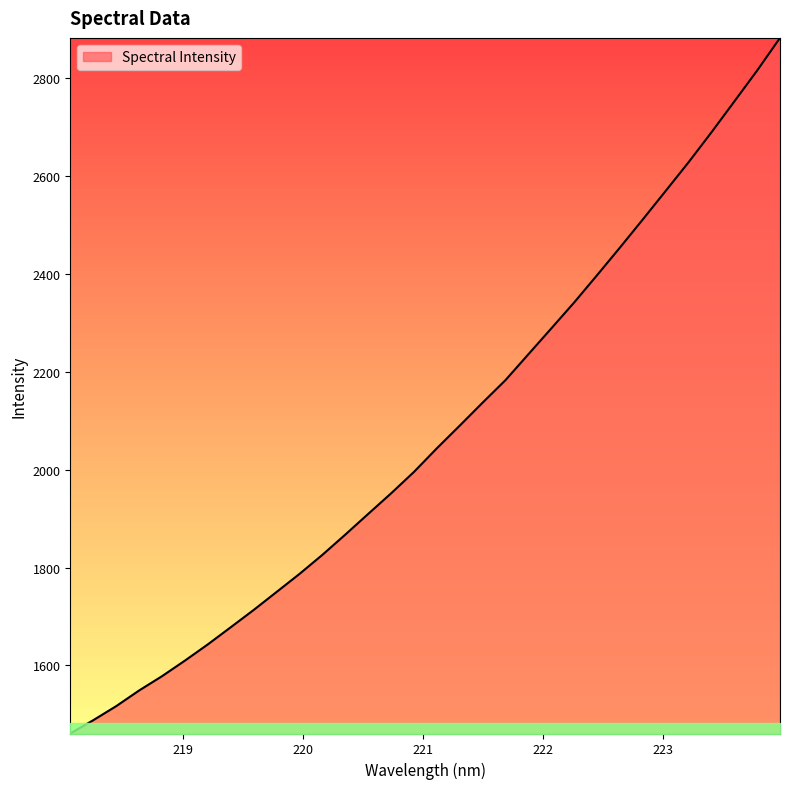

What is the difference between the maximum and minimum values?

1422.2